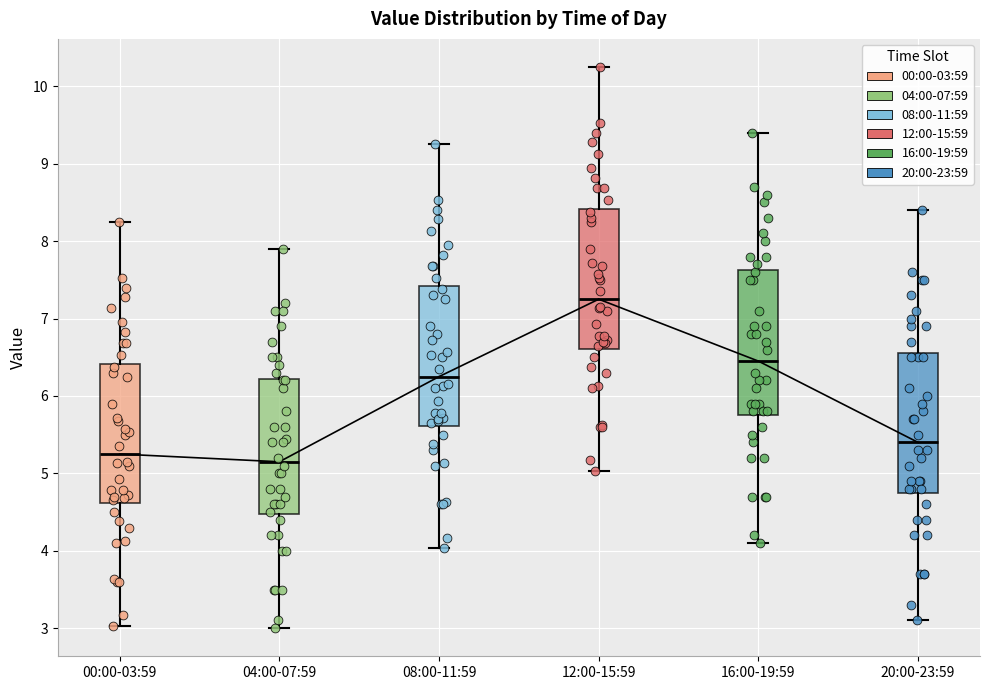

Reading left to right, transcribe this box plot: for each box, give where its median line is, the range the box spans, and where its two whiskers end, as read against the y-axis. The values are not printed on the chart, so give them approximately, as read against the axis.

00:00-03:59: median 5.3, box 4.6 to 6.4, whiskers 3.0 to 8.3
04:00-07:59: median 5.2, box 4.5 to 6.2, whiskers 3.0 to 7.9
08:00-11:59: median 6.3, box 5.6 to 7.4, whiskers 4.0 to 9.3
12:00-15:59: median 7.3, box 6.6 to 8.4, whiskers 5.0 to 10.3
16:00-19:59: median 6.5, box 5.8 to 7.6, whiskers 4.1 to 9.4
20:00-23:59: median 5.4, box 4.8 to 6.6, whiskers 3.1 to 8.4